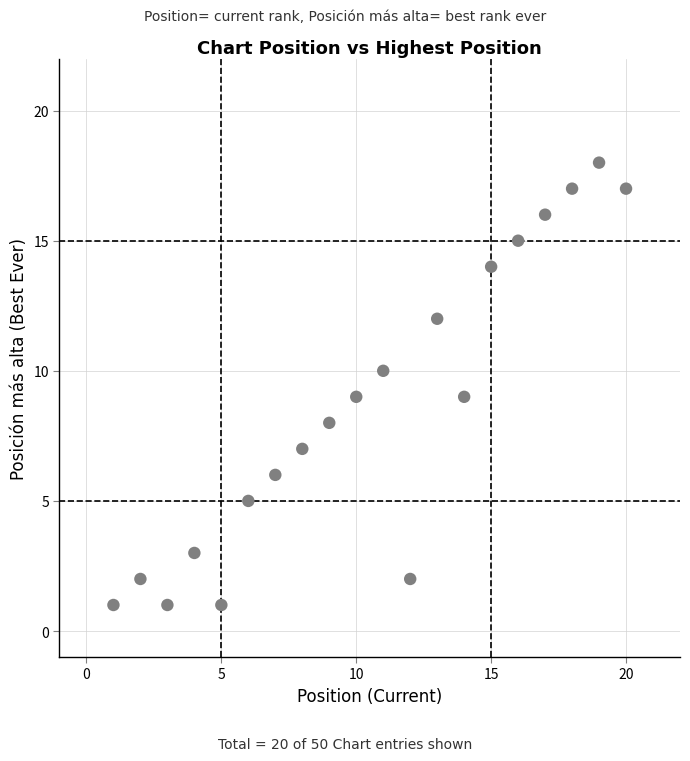

What is the range of Y values (max minus min)?

17